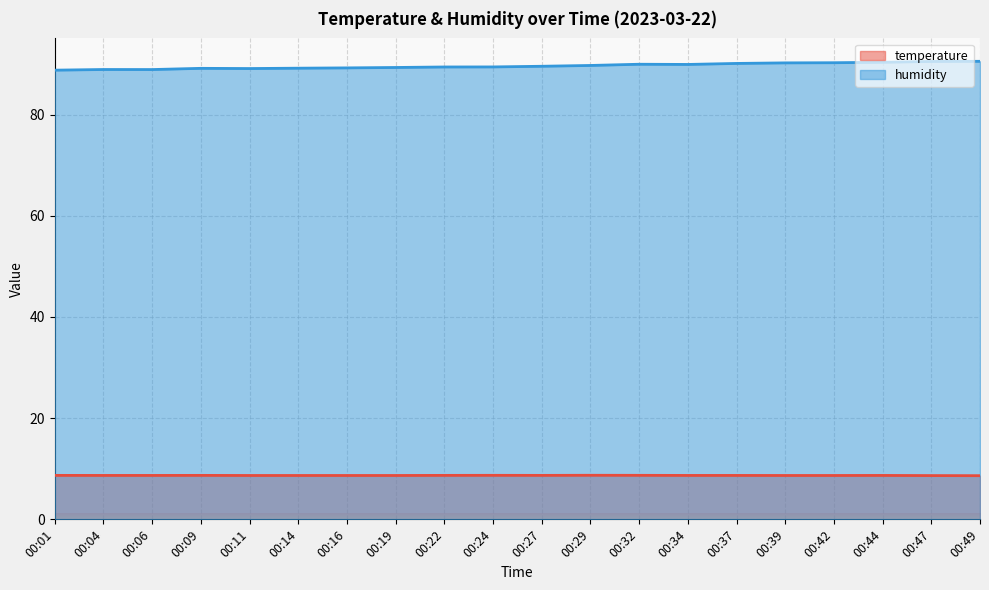

Reading left to right, transcribe all the data shown in this chart.

temperature: 00:01=8.7	00:04=8.7	00:06=8.7	00:09=8.7	00:11=8.7	00:14=8.7	00:16=8.7	00:19=8.7	00:22=8.7	00:24=8.7	00:27=8.7	00:29=8.7	00:32=8.7	00:34=8.7	00:37=8.7	00:39=8.7	00:42=8.7	00:44=8.7	00:47=8.7	00:49=8.6
humidity: 00:01=88.8	00:04=88.9	00:06=88.9	00:09=89.1	00:11=89.1	00:14=89.2	00:16=89.2	00:19=89.3	00:22=89.4	00:24=89.4	00:27=89.5	00:29=89.7	00:32=90.0	00:34=89.9	00:37=90.1	00:39=90.2	00:42=90.2	00:44=90.3	00:47=90.5	00:49=90.5